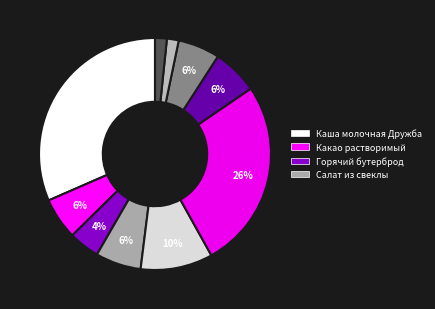

How many slices are in this pie chart?

10